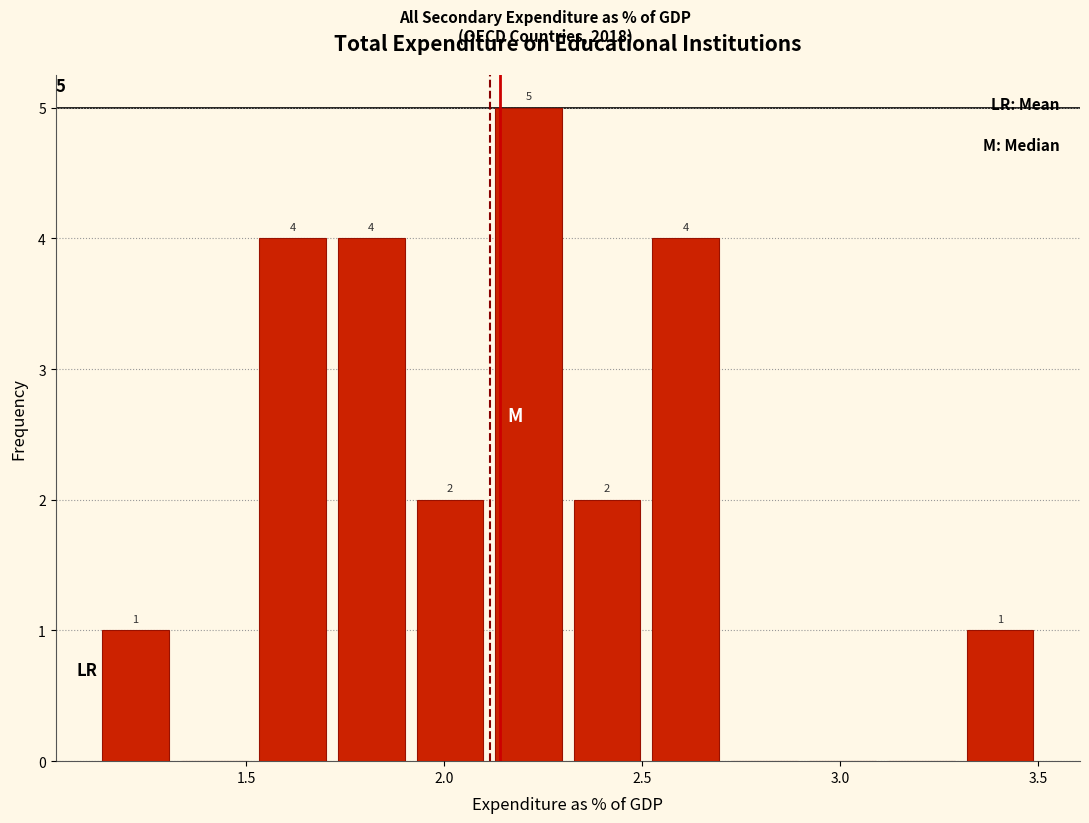

Around what value on the x-axis is the tallest bar? Give the approximate position of its centre, as read against the axis.

2.20